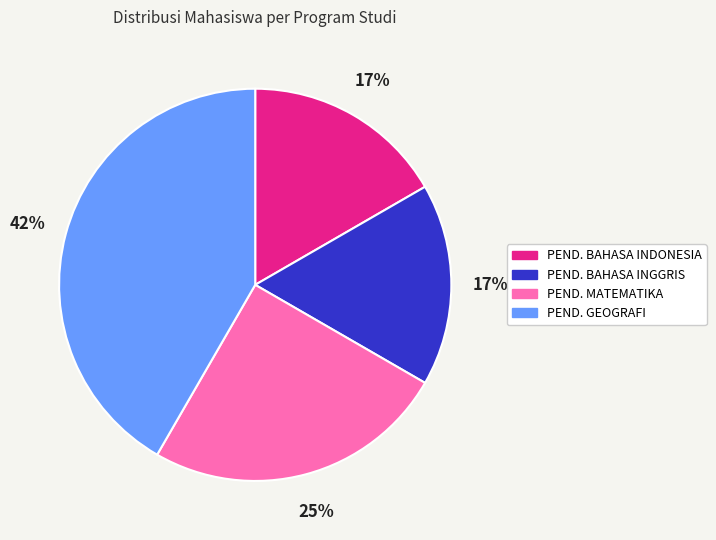

To the nearest percent, what is the average slice percentage?

25%